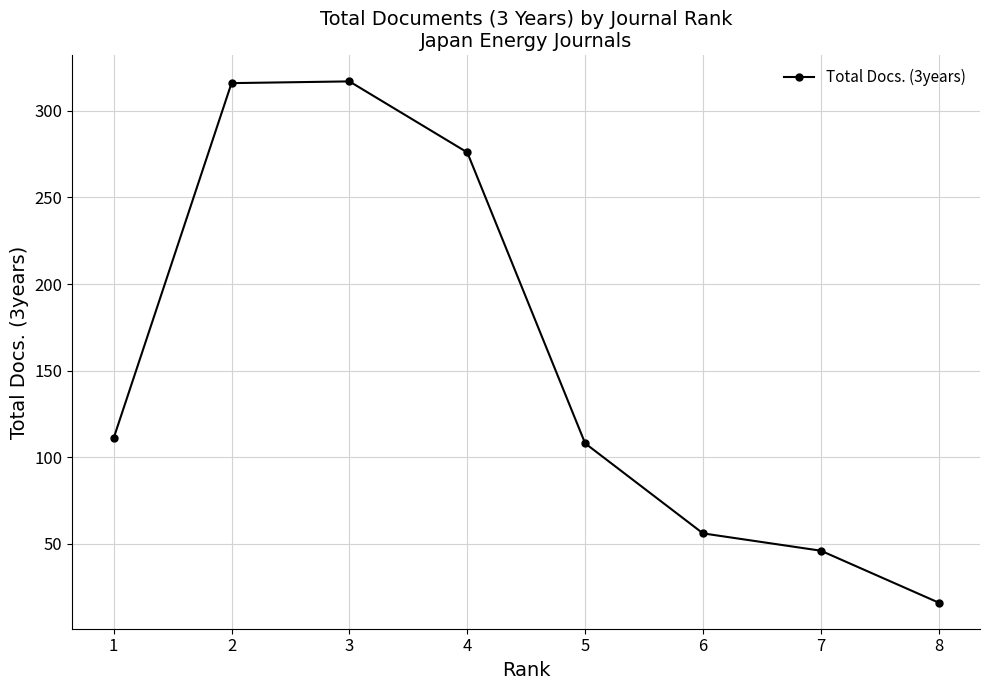

What is the sum of the values at 7 and 8?

62